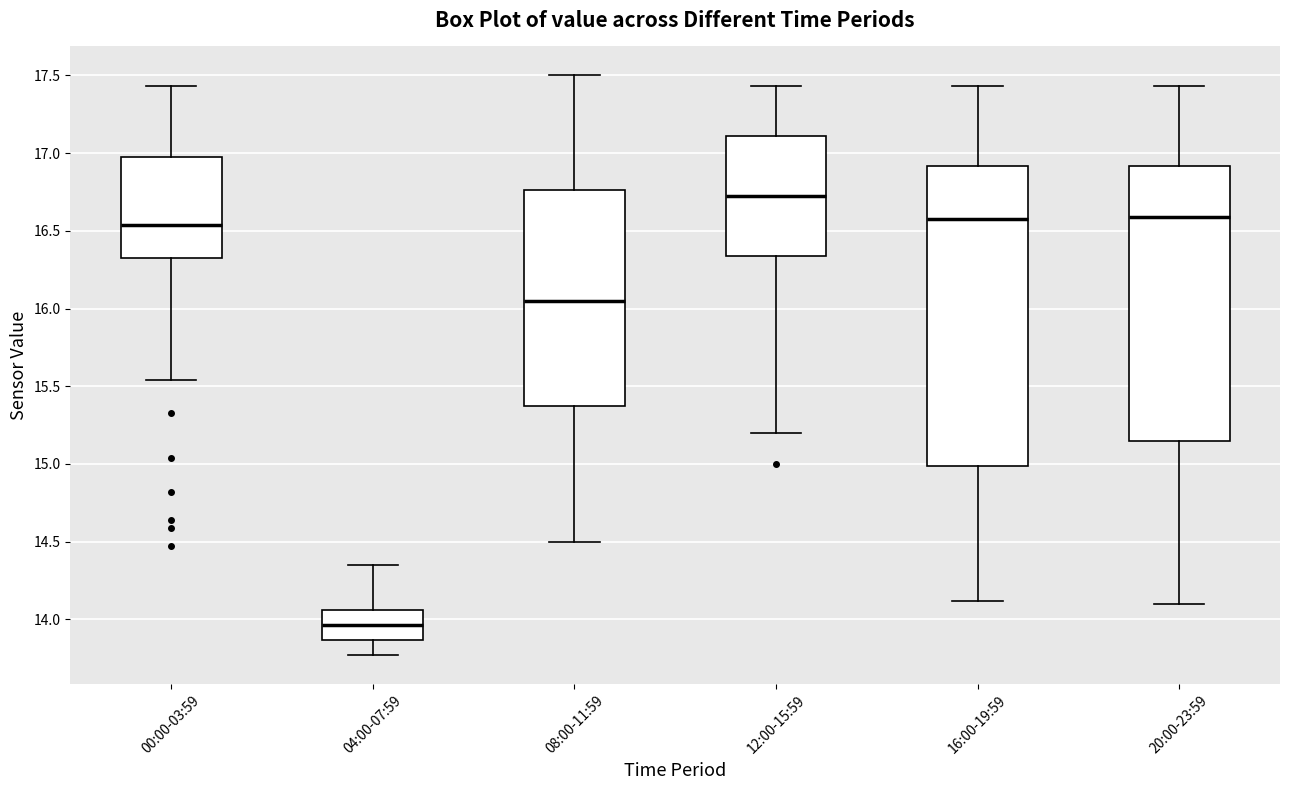

Which box is the tallest, from its lower edge to its upper edge?

16:00-19:59